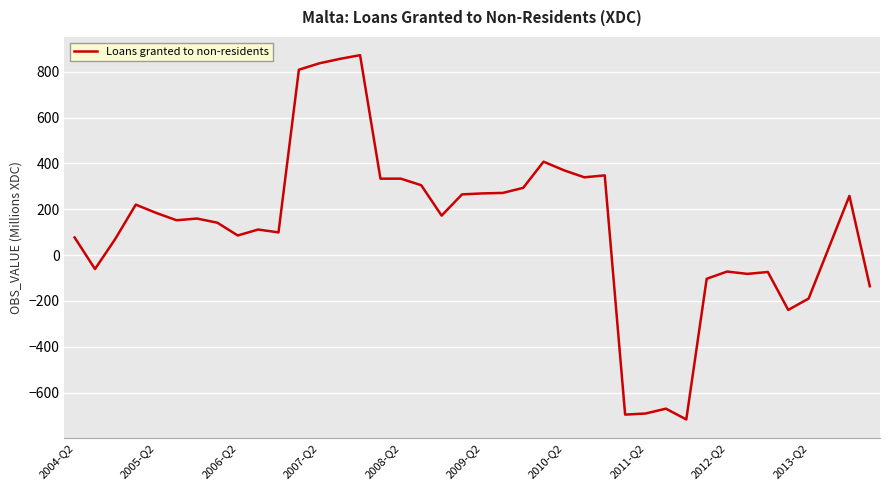

What is the minimum value shown in the chart?

-717.6